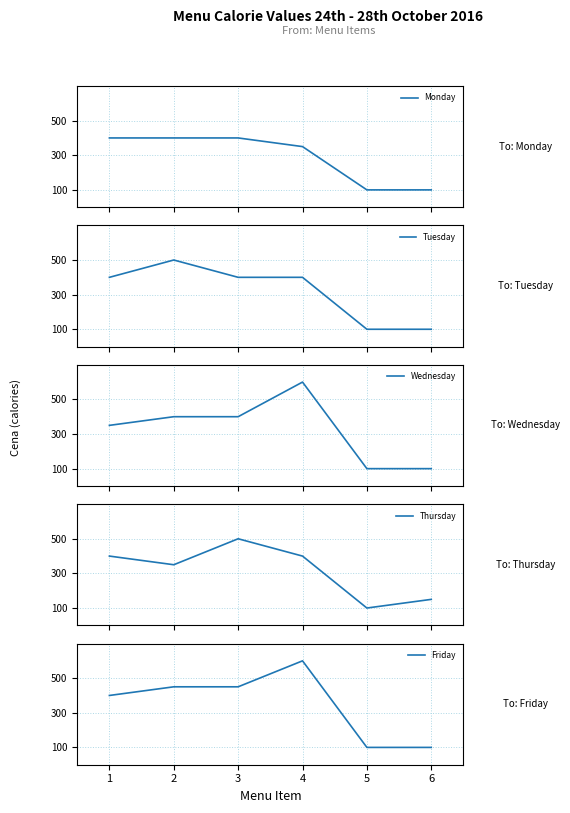

Does the chart have visible grid lines?

Yes